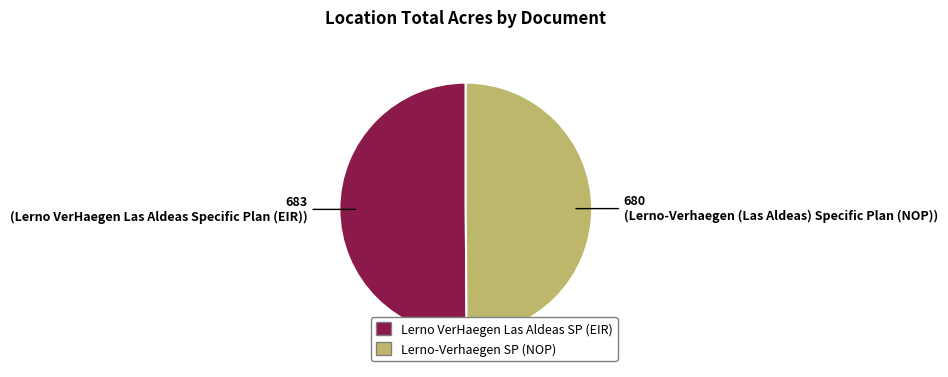

Which slice is the smallest?

Lerno-Verhaegen (Las Aldeas) Specific Plan (NOP)